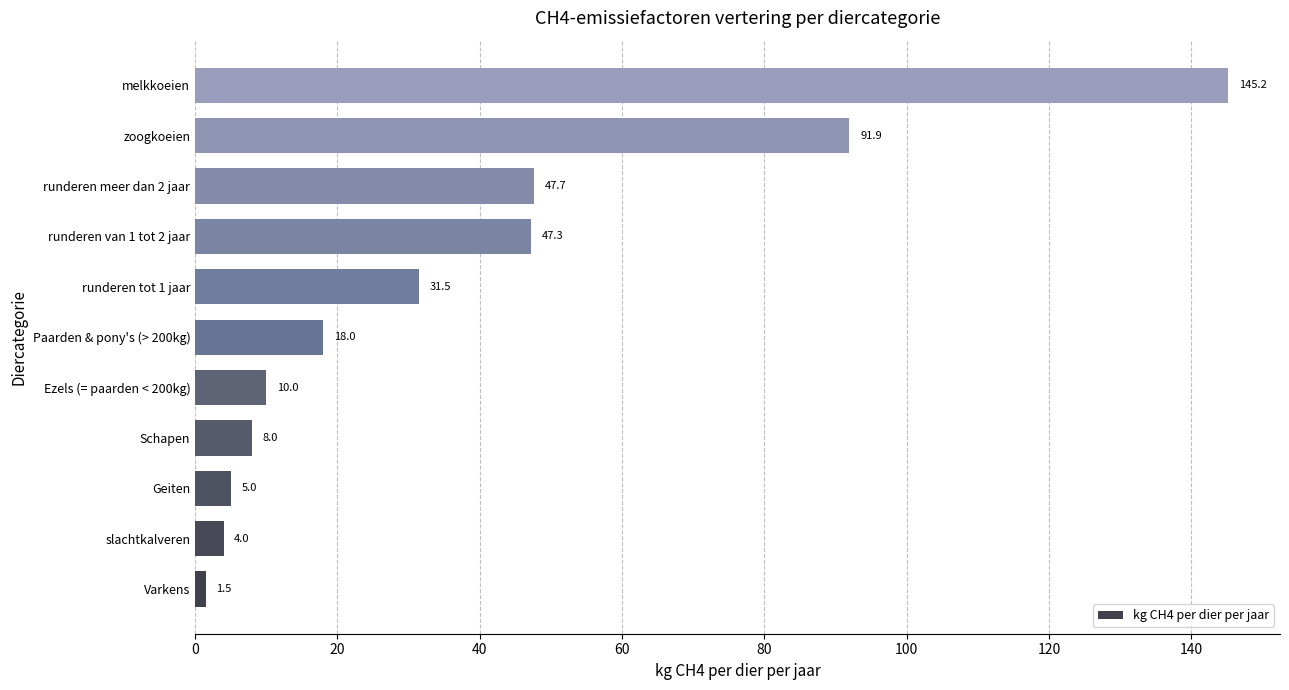

The value at Varkens is 1.5. True or false?

True